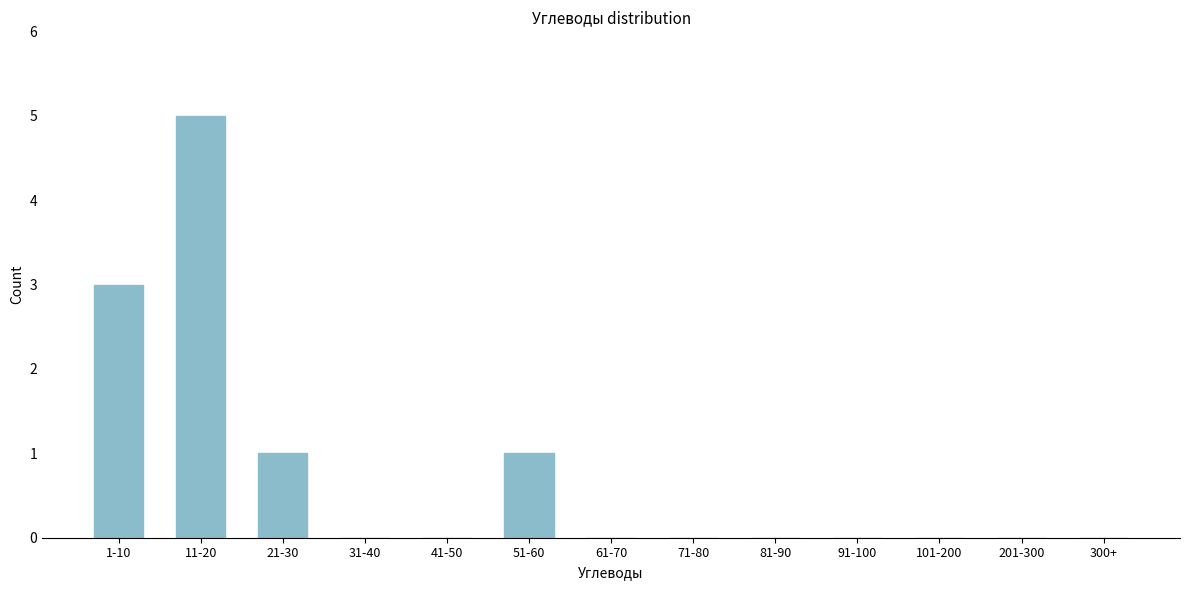

Reading right to left, extract all data points from this chart.

300+=0	201-300=0	101-200=0	91-100=0	81-90=0	71-80=0	61-70=0	51-60=1	41-50=0	31-40=0	21-30=1	11-20=5	1-10=3